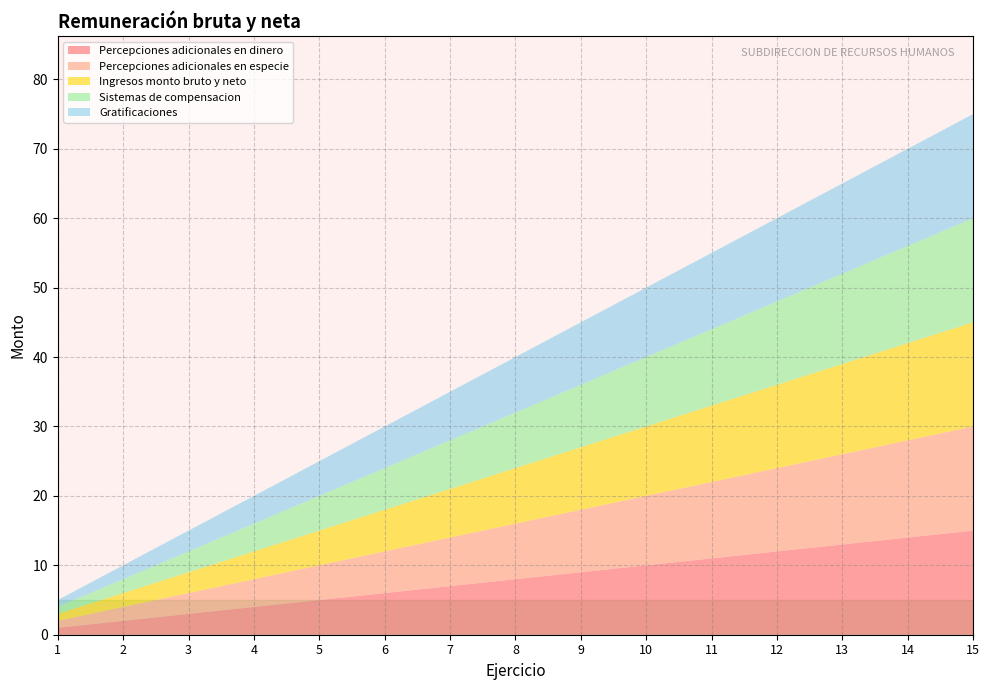

Reading left to right, extract all data points from this chart.

Percepciones adicionales en dinero: Ejercicio 1=1	Ejercicio 2=2	Ejercicio 3=3	Ejercicio 4=4	Ejercicio 5=5	Ejercicio 6=6	Ejercicio 7=7	Ejercicio 8=8	Ejercicio 9=9	Ejercicio 10=10	Ejercicio 11=11	Ejercicio 12=12	Ejercicio 13=13	Ejercicio 14=14	Ejercicio 15=15
Percepciones adicionales en especie: Ejercicio 1=1	Ejercicio 2=2	Ejercicio 3=3	Ejercicio 4=4	Ejercicio 5=5	Ejercicio 6=6	Ejercicio 7=7	Ejercicio 8=8	Ejercicio 9=9	Ejercicio 10=10	Ejercicio 11=11	Ejercicio 12=12	Ejercicio 13=13	Ejercicio 14=14	Ejercicio 15=15
Ingresos monto bruto y neto: Ejercicio 1=1	Ejercicio 2=2	Ejercicio 3=3	Ejercicio 4=4	Ejercicio 5=5	Ejercicio 6=6	Ejercicio 7=7	Ejercicio 8=8	Ejercicio 9=9	Ejercicio 10=10	Ejercicio 11=11	Ejercicio 12=12	Ejercicio 13=13	Ejercicio 14=14	Ejercicio 15=15
Sistemas de compensacion: Ejercicio 1=1	Ejercicio 2=2	Ejercicio 3=3	Ejercicio 4=4	Ejercicio 5=5	Ejercicio 6=6	Ejercicio 7=7	Ejercicio 8=8	Ejercicio 9=9	Ejercicio 10=10	Ejercicio 11=11	Ejercicio 12=12	Ejercicio 13=13	Ejercicio 14=14	Ejercicio 15=15
Gratificaciones: Ejercicio 1=1	Ejercicio 2=2	Ejercicio 3=3	Ejercicio 4=4	Ejercicio 5=5	Ejercicio 6=6	Ejercicio 7=7	Ejercicio 8=8	Ejercicio 9=9	Ejercicio 10=10	Ejercicio 11=11	Ejercicio 12=12	Ejercicio 13=13	Ejercicio 14=14	Ejercicio 15=15